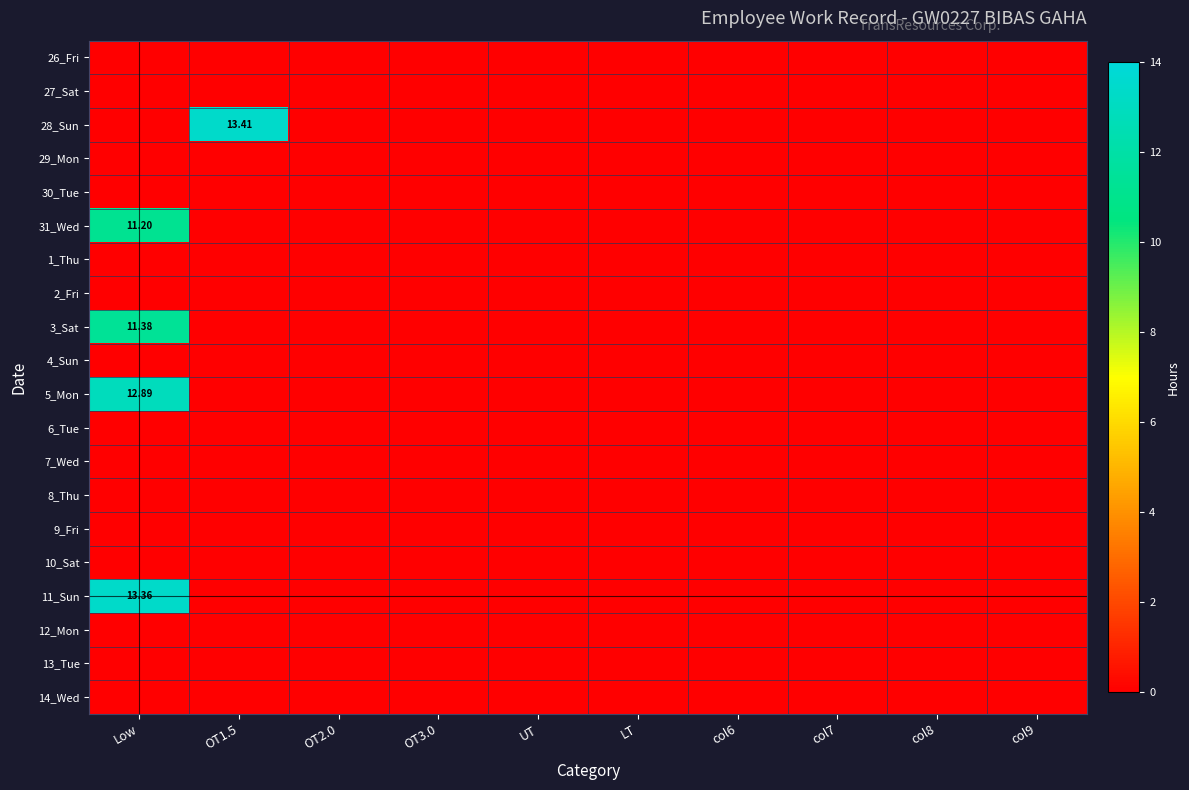

Which has a higher value, UT or OT2.0?

UT